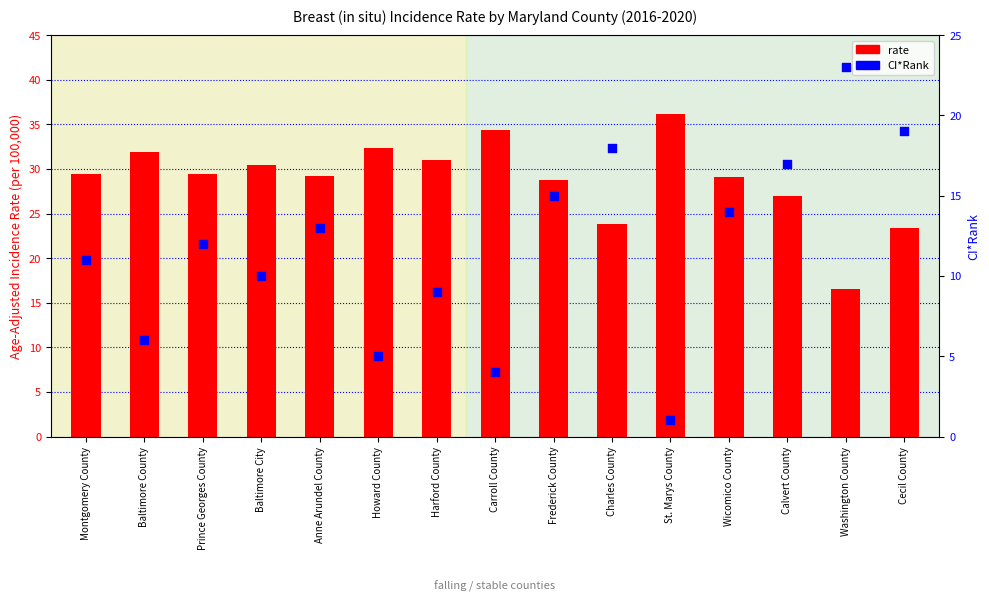

What is the total value across all series at Prince Georges County?

41.4